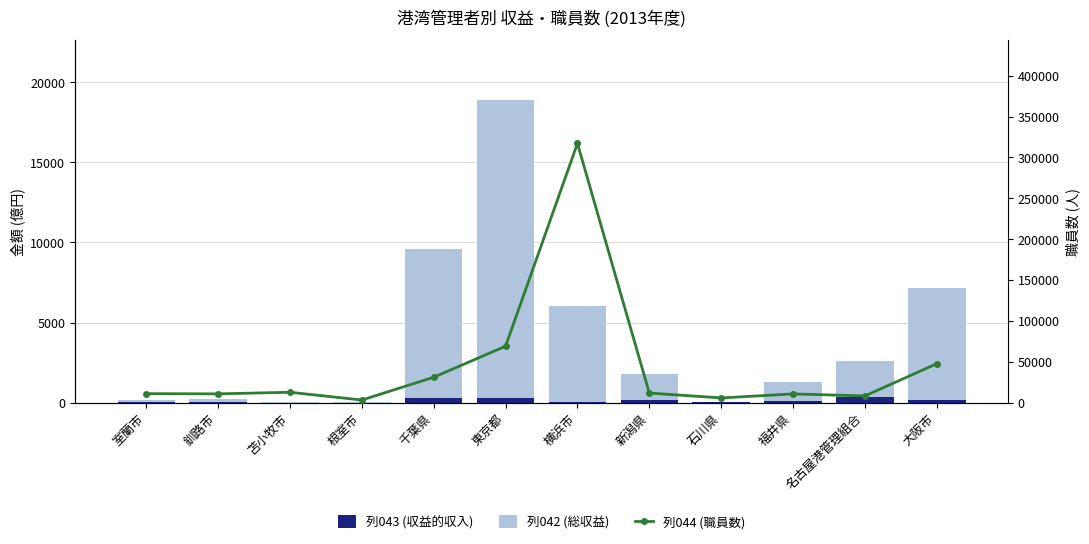

Where is 列044 (職員数) nearest to the value 160132?

東京都